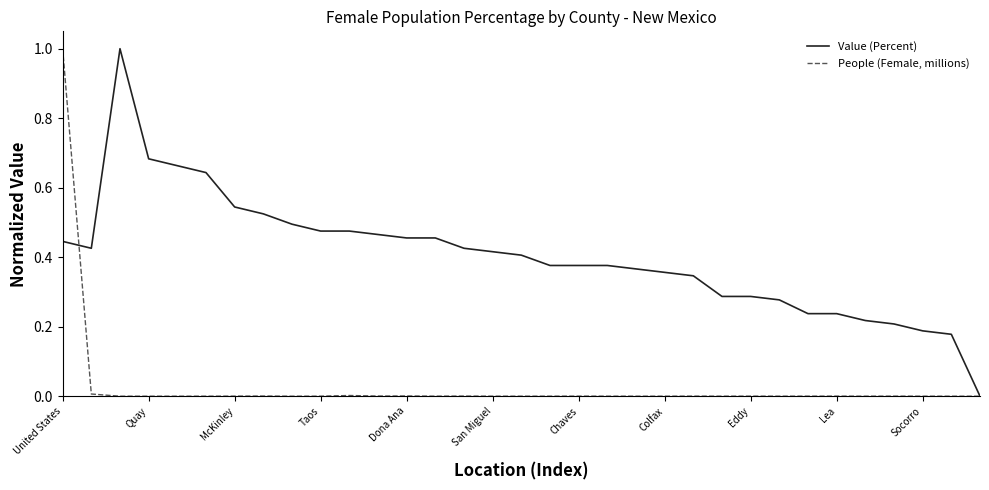

Rank the series by their average value, from lowest to highest.

People (Female, millions), Value (Percent)